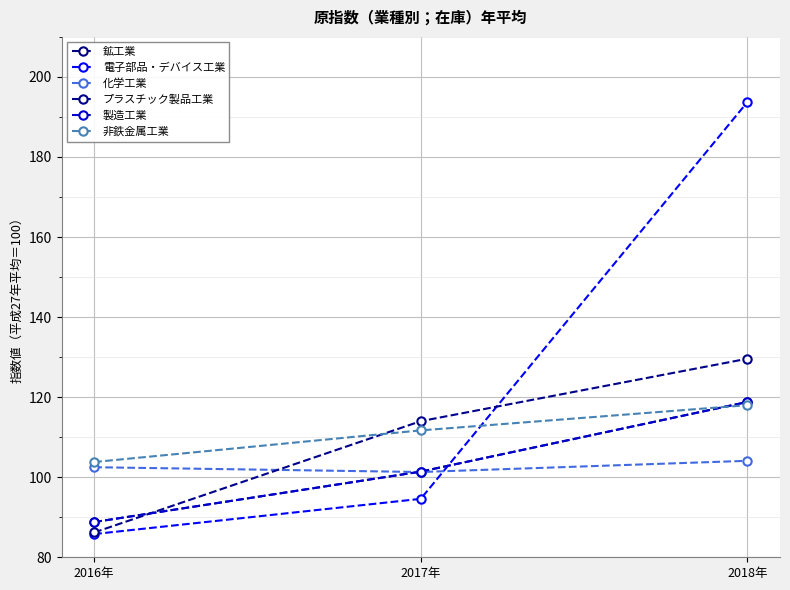

Does the chart have visible grid lines?

Yes